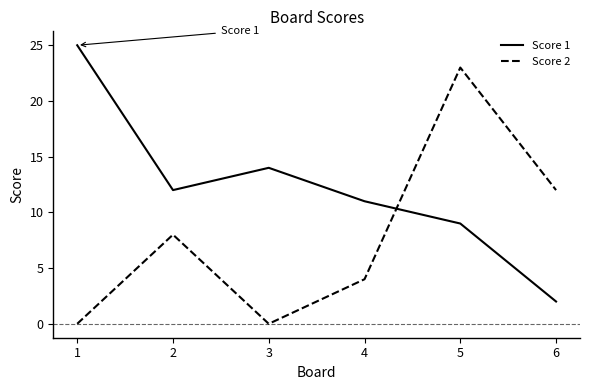

Rank the series by their maximum value, from highest to lowest.

Score 1, Score 2